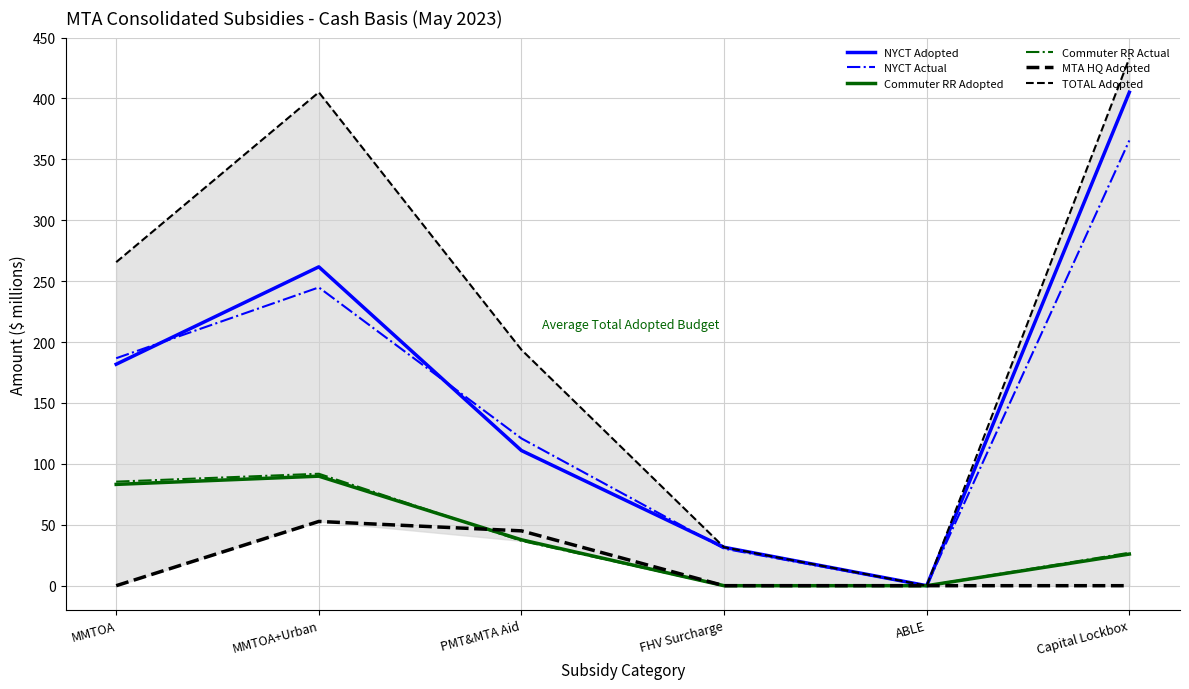

At which category does Commuter RR Adopted reach its first local peak?

MMTOA+Urban